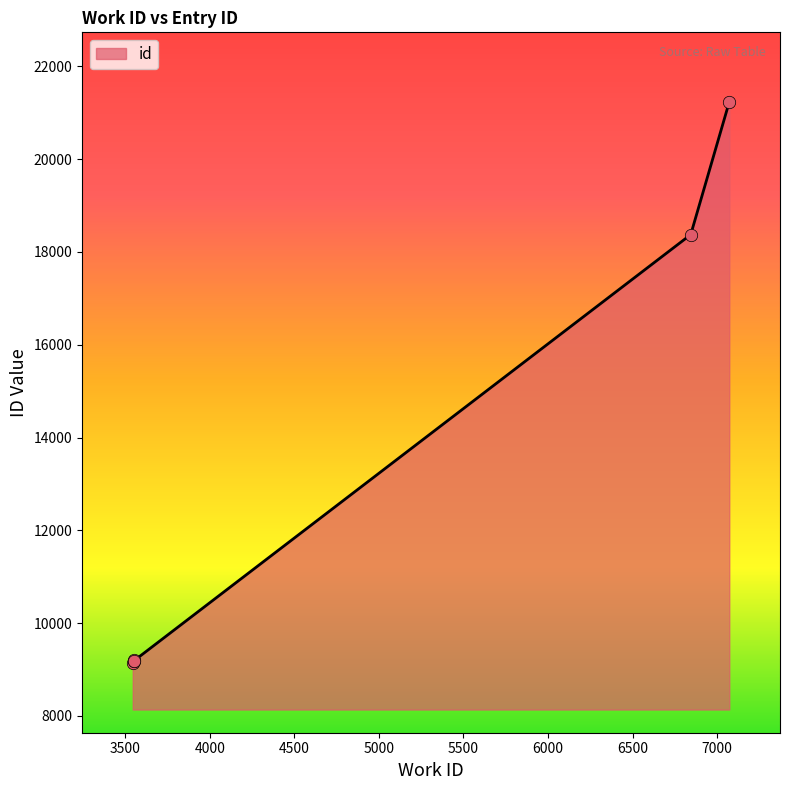

Which has a higher value, 7072 or 3551?

7072